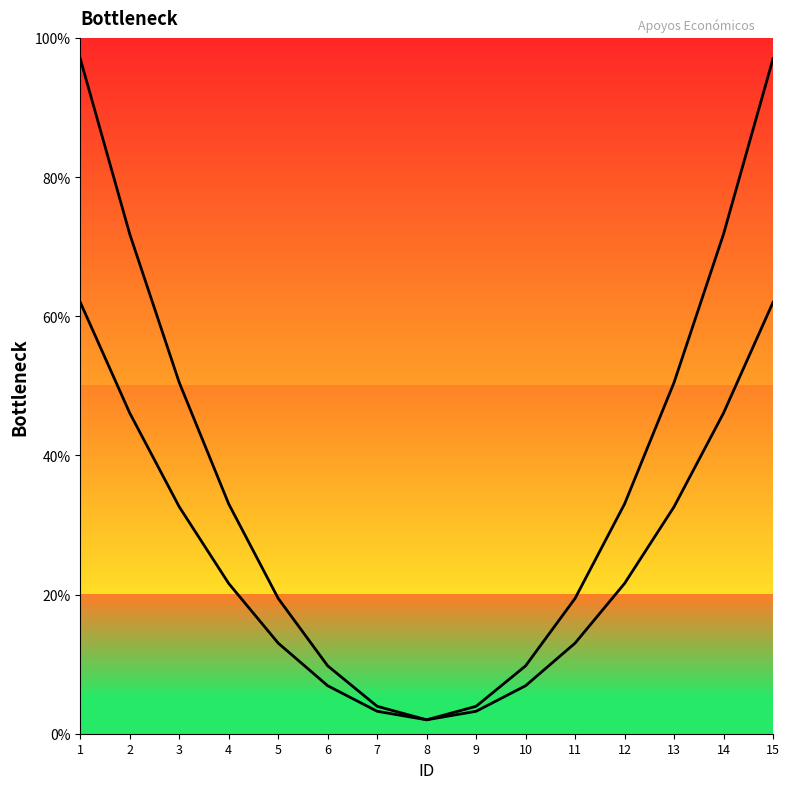

At 10, list the series in order from smallest to largest.

Monto neto de los apoyos económicos, Monto bruto de los apoyos económicos